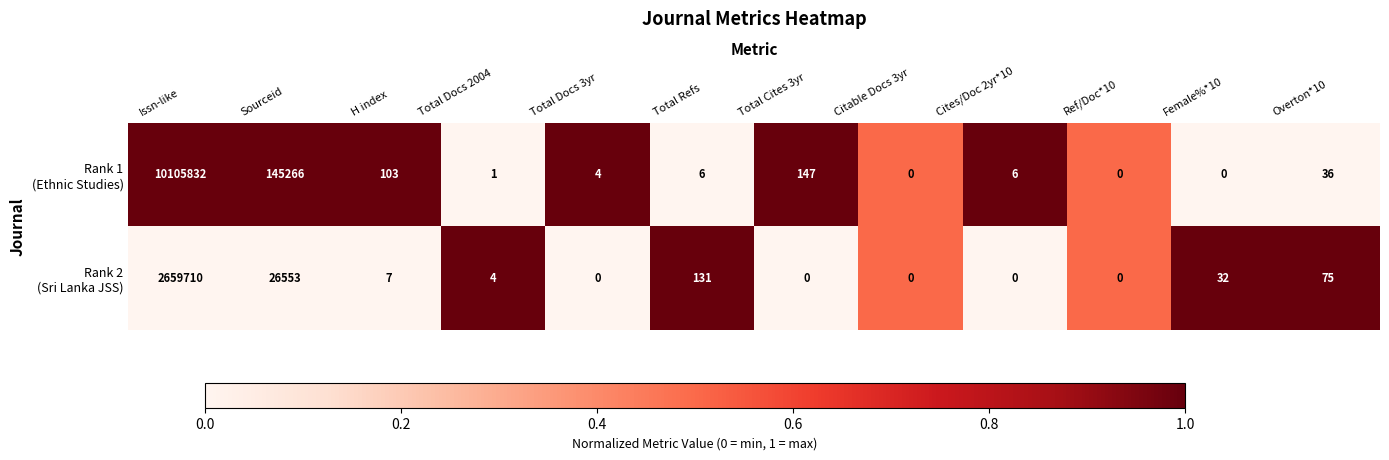

At which category is the sum across all series the highest?

Issn-like